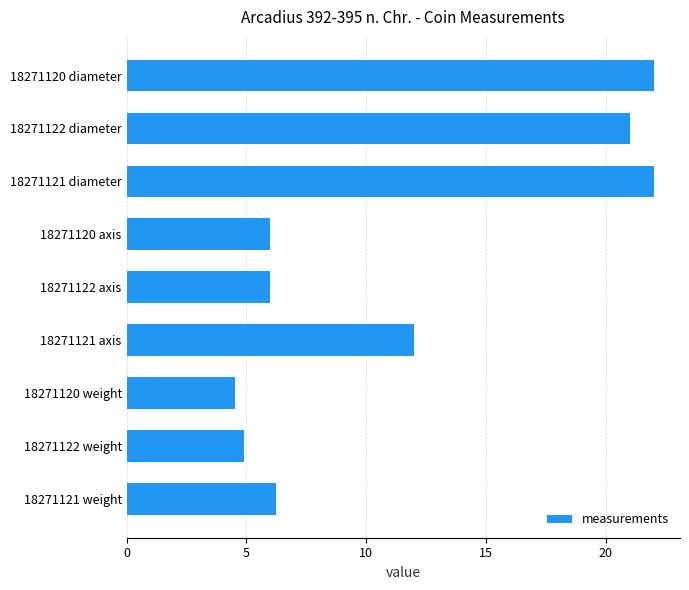

True or false: the data shows 4.1 at 18271121 weight.

False